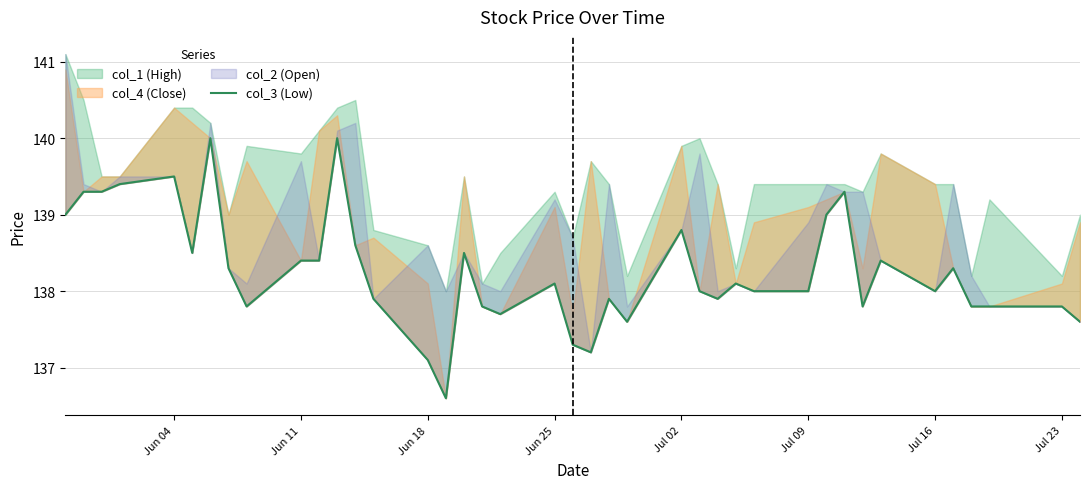

How many lines are shown in the chart?

1